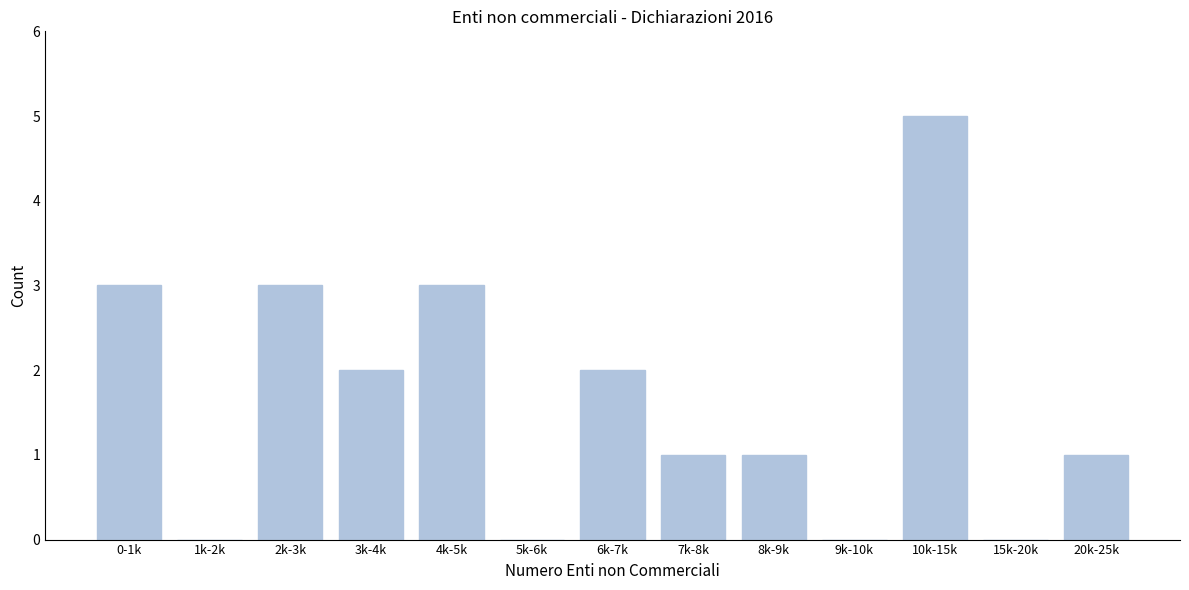

Reading left to right, transcribe all the data shown in this chart.

0-1k=3	1k-2k=0	2k-3k=3	3k-4k=2	4k-5k=3	5k-6k=0	6k-7k=2	7k-8k=1	8k-9k=1	9k-10k=0	10k-15k=5	15k-20k=0	20k-25k=1